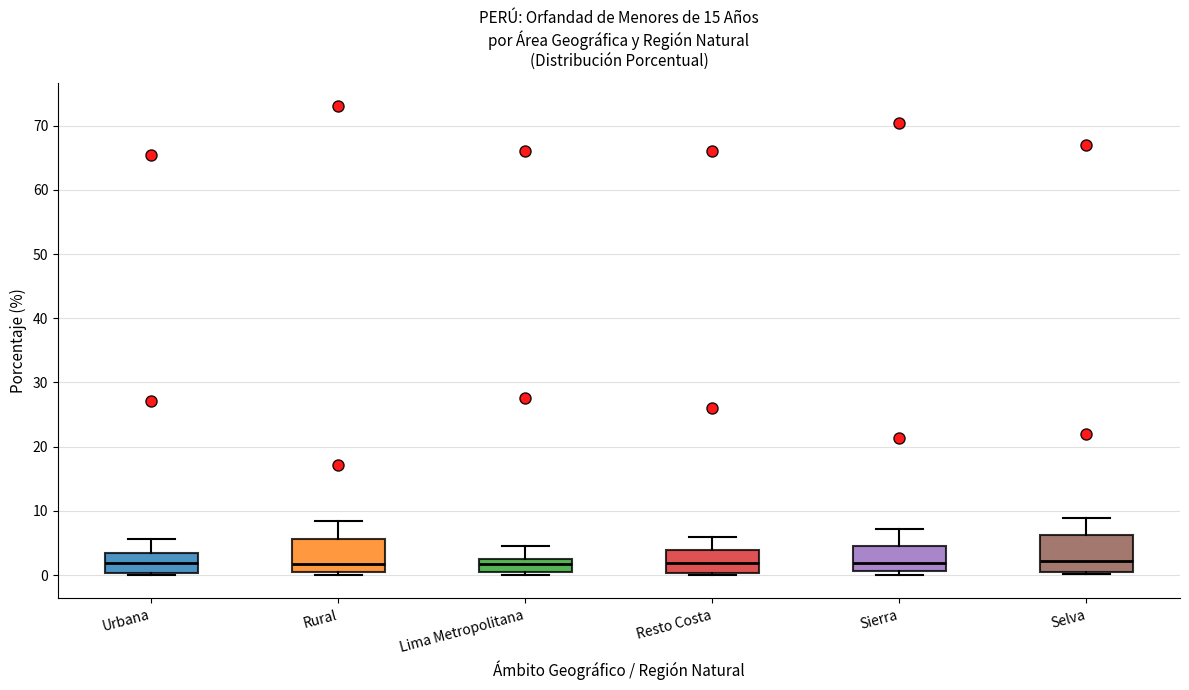

Reading left to right, transcribe this box plot: for each box, give where its median line is, the range the box spans, and where its two whiskers end, as read against the y-axis. The values are not printed on the chart, so give them approximately, as read against the axis.

Urbana: median 2, box 0 to 3, whiskers 0 (just below the box's lower edge) to 6
Rural: median 2, box 1 to 6, whiskers 0 to 8
Lima Metropolitana: median 2, box 0 to 3, whiskers 0 (just below the box's lower edge) to 5
Resto Costa: median 2, box 0 to 4, whiskers 0 to 6
Sierra: median 2, box 1 to 4, whiskers 0 to 7
Selva: median 2, box 0 to 6, whiskers 0 (just below the box's lower edge) to 9